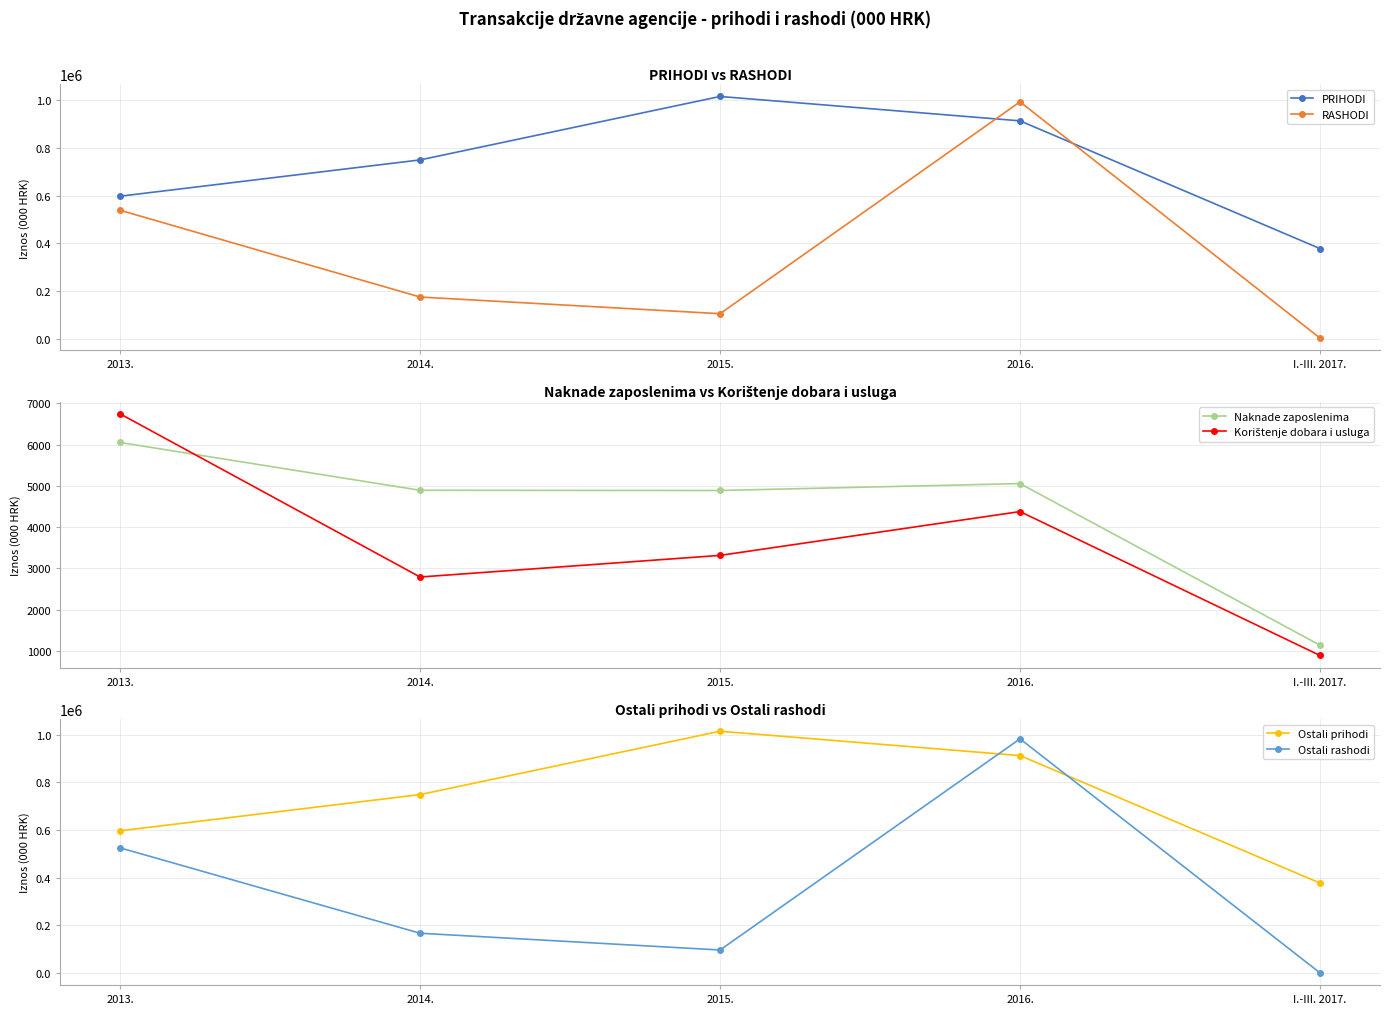

Which series has the largest total across all categories?

PRIHODI